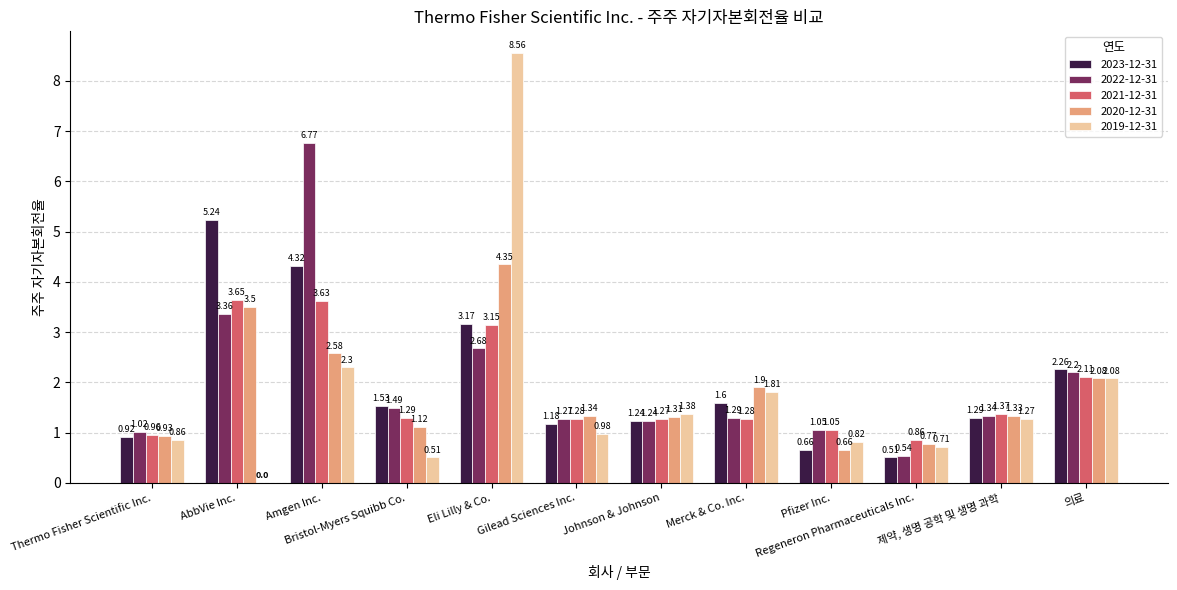

Where is 2022-12-31 nearest to the value 3?

Eli Lilly & Co.